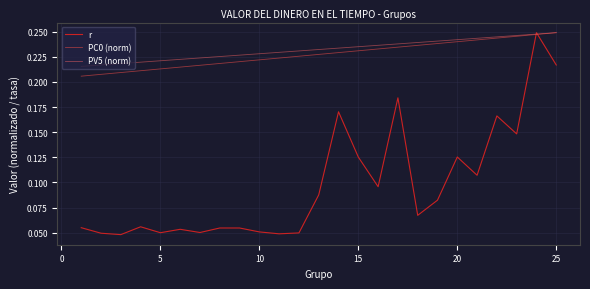

Which series has the largest range (max minus min)?

r